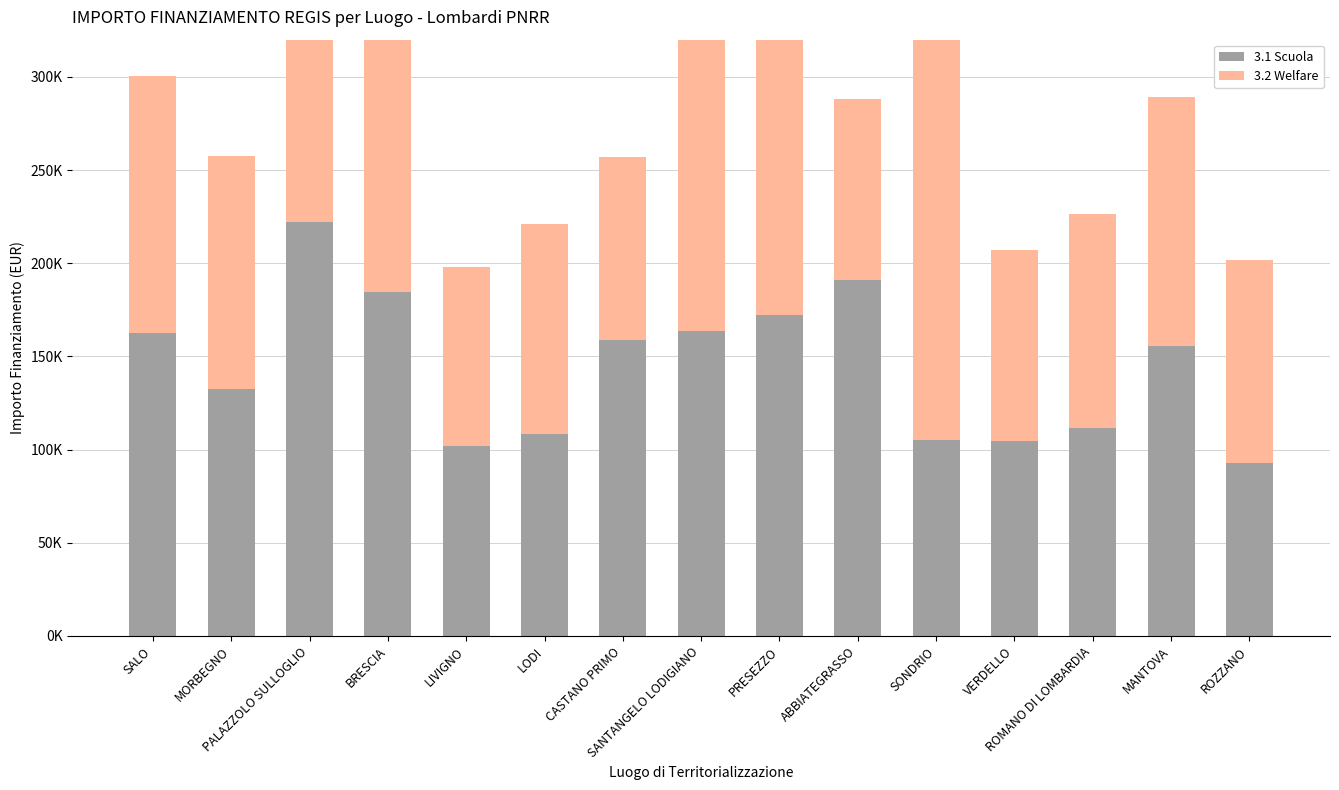

Which series changed the most between BRESCIA and ABBIATEGRASSO?

3.2 Welfare